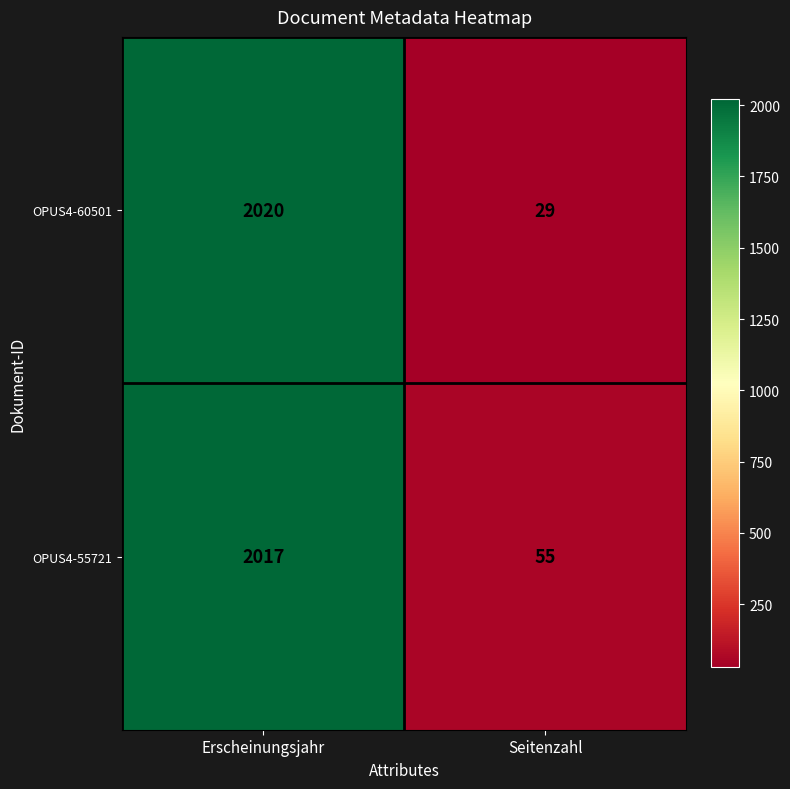

Where is OPUS4-60501 nearest to the value 1024?

Seitenzahl